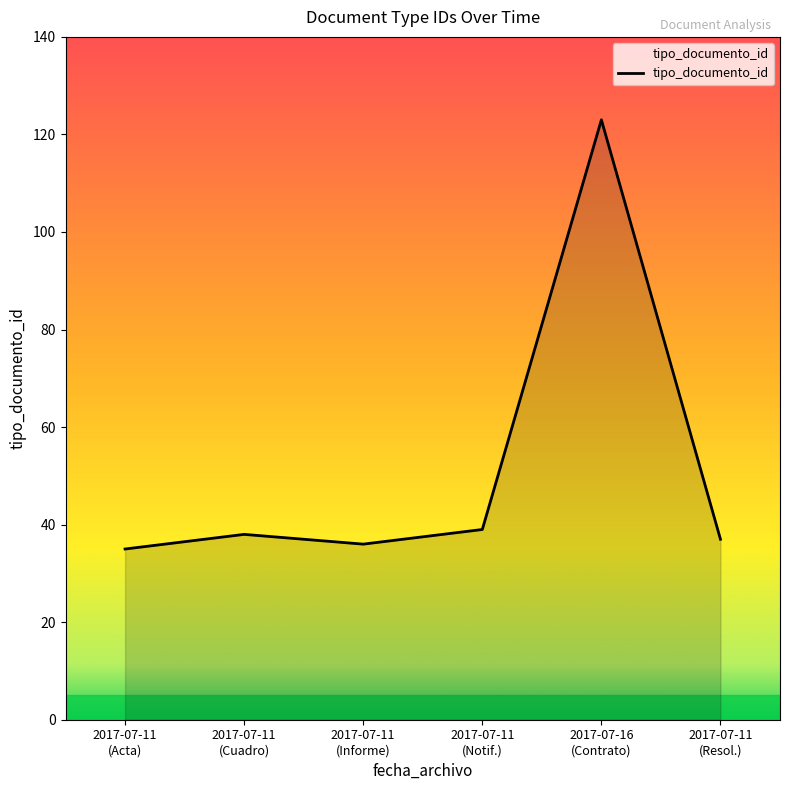

What is the change in value from 2017-07-11
(Acta) to 2017-07-11
(Informe)?

+1